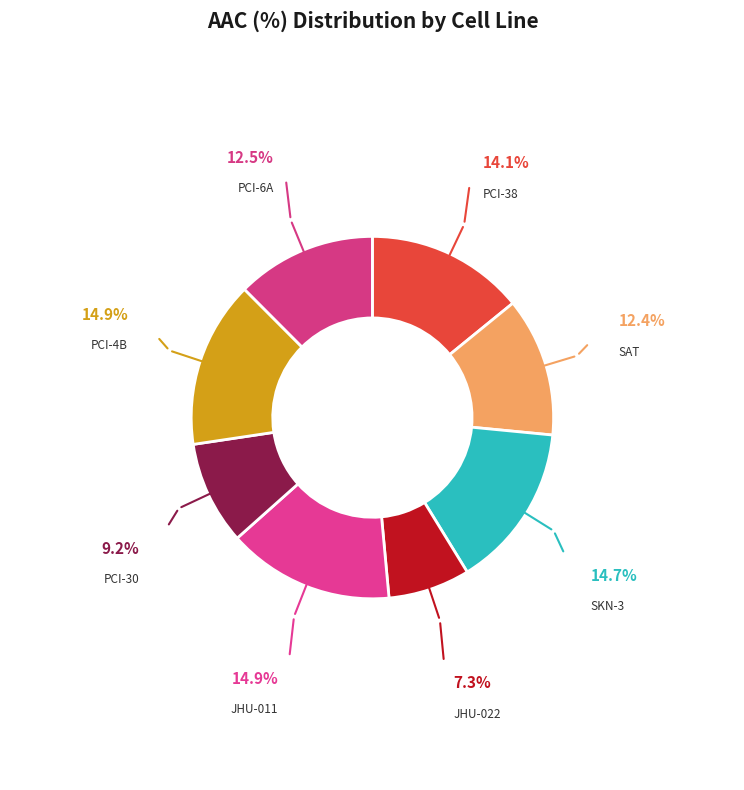

Count the number of slices in the pie.

8